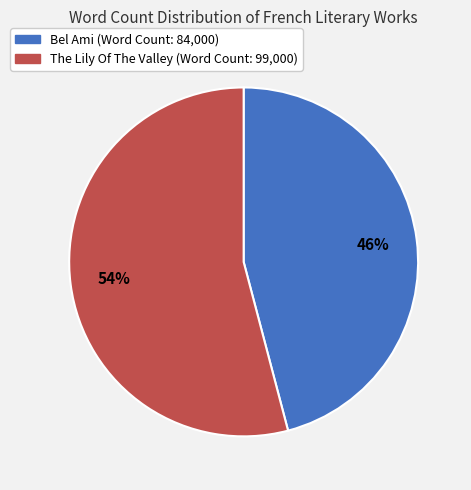

To the nearest percent, what portion does The Lily Of The Valley represent?

54%